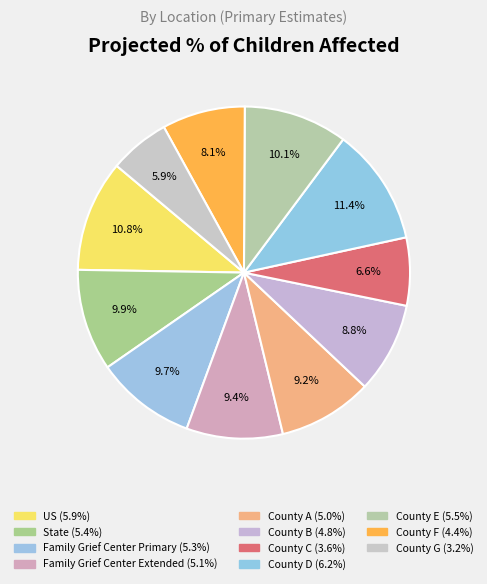

How many segments does this pie chart have?

11